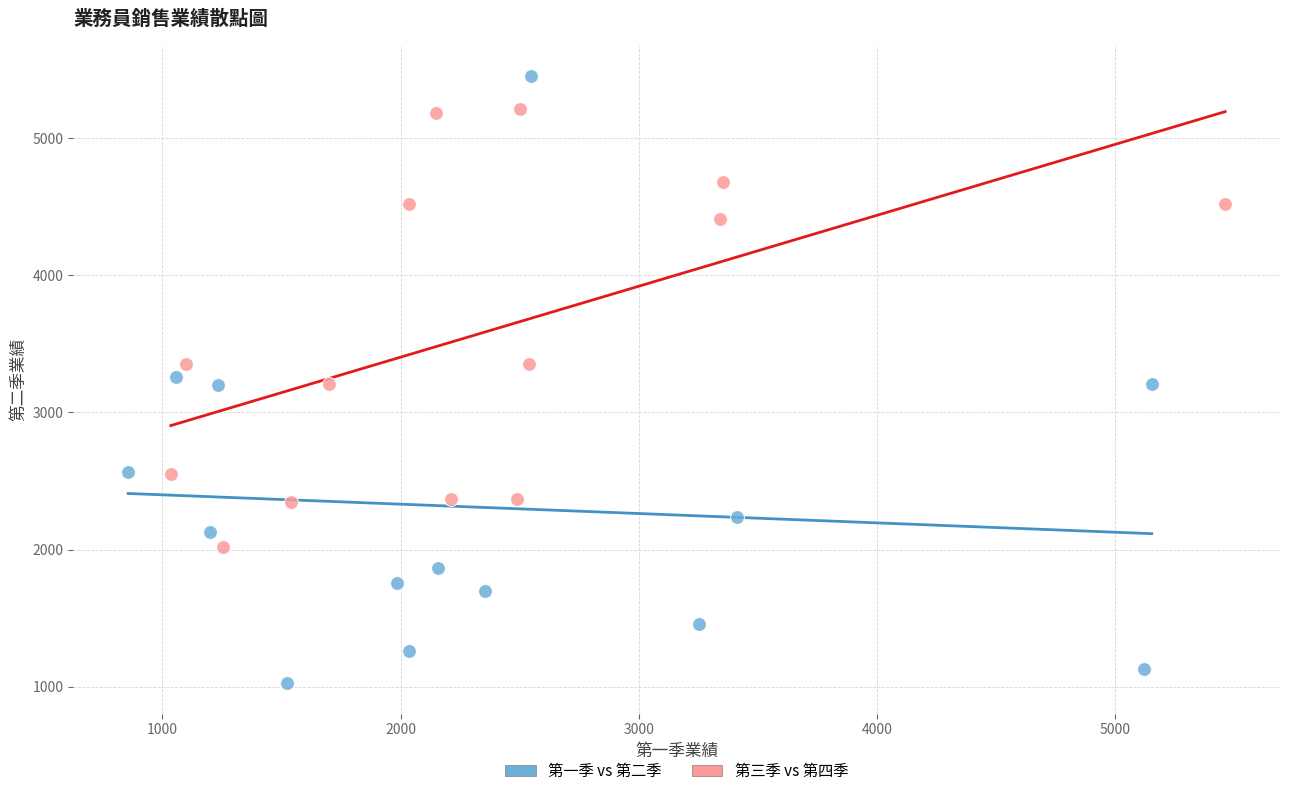

Which series contains the lowest Y value?

第一季 vs 第二季